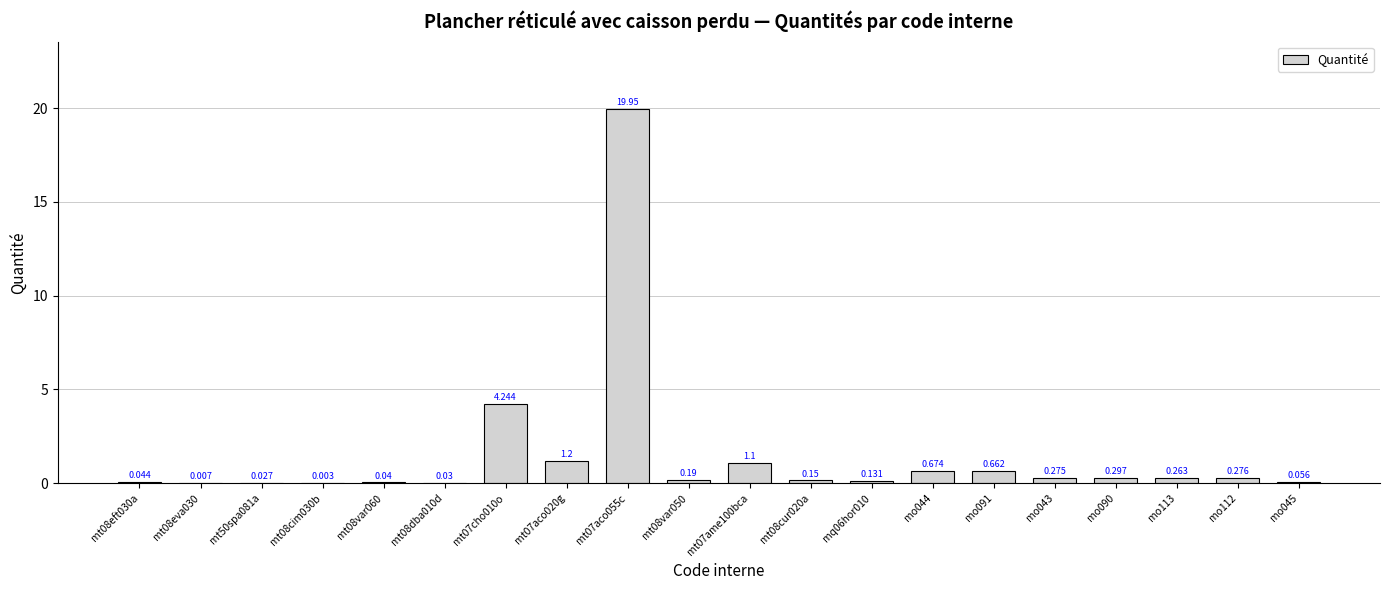

What is the average value?

1.5